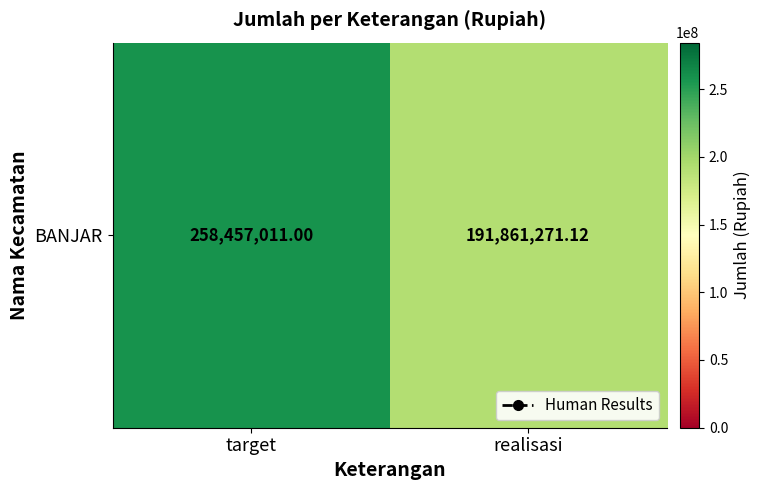

Approximately how many times larger is the value at realisasi compared to target?

0.7